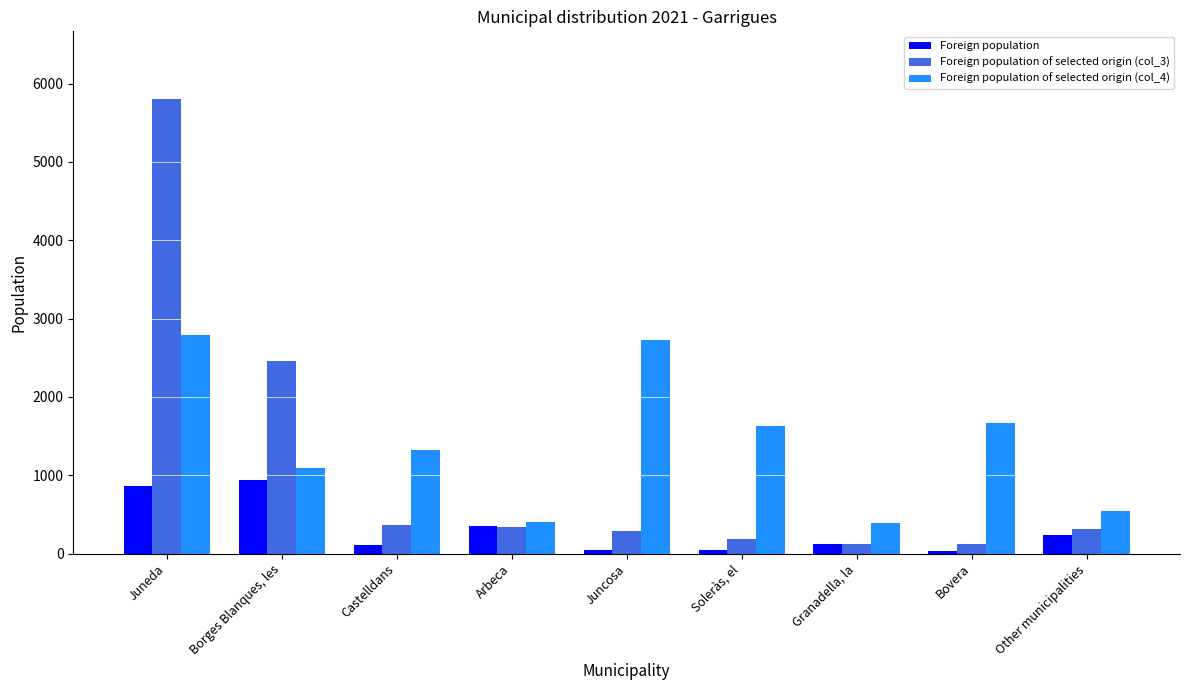

What is the total value across all series at Granadella, la?

644